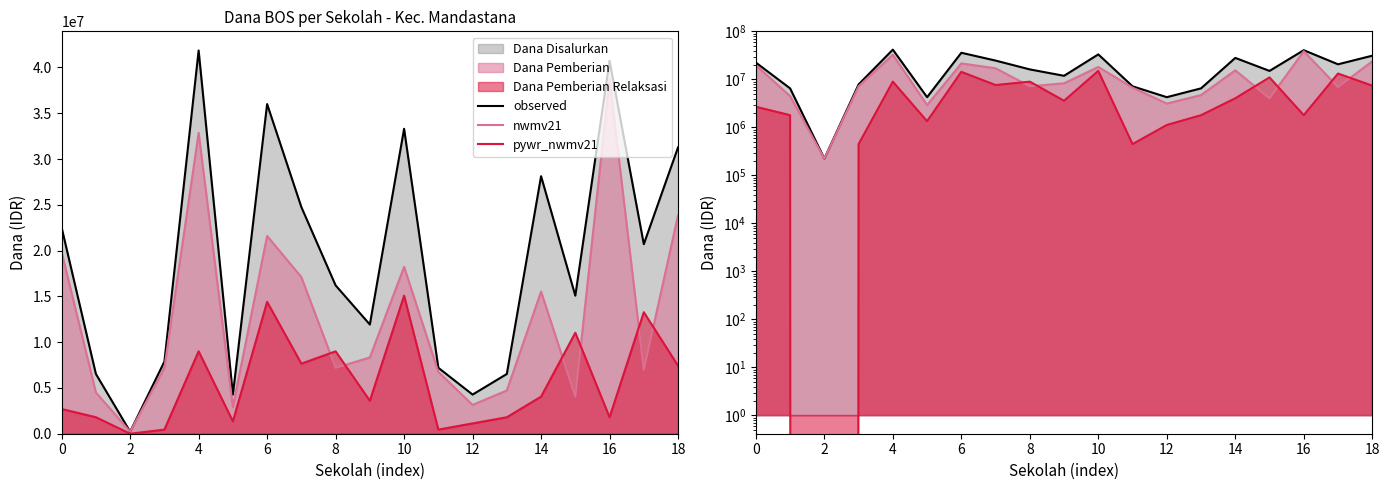

Is it true that nwmv21 equals 2214829 at 6?

False